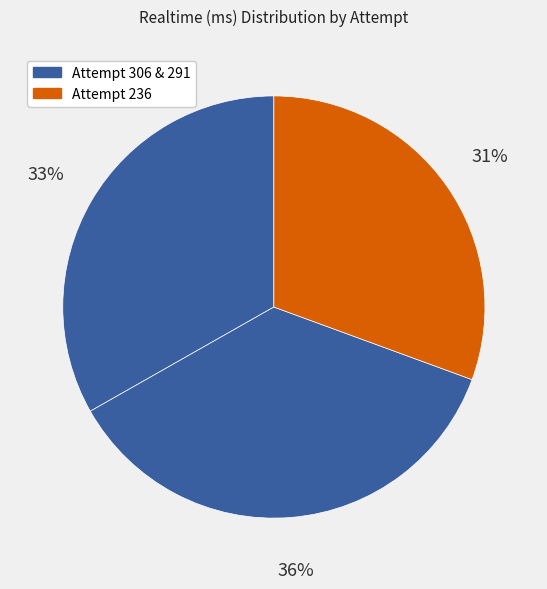

Does any single category account for the majority?

No